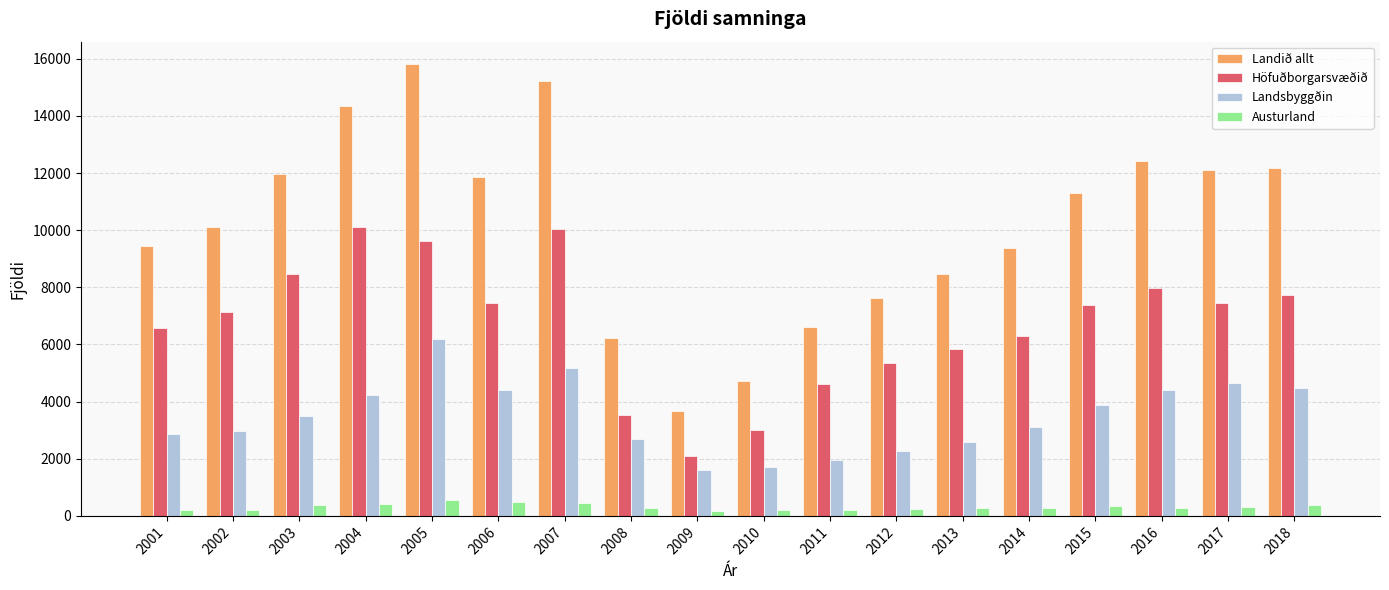

At which category is the sum across all series the highest?

2005